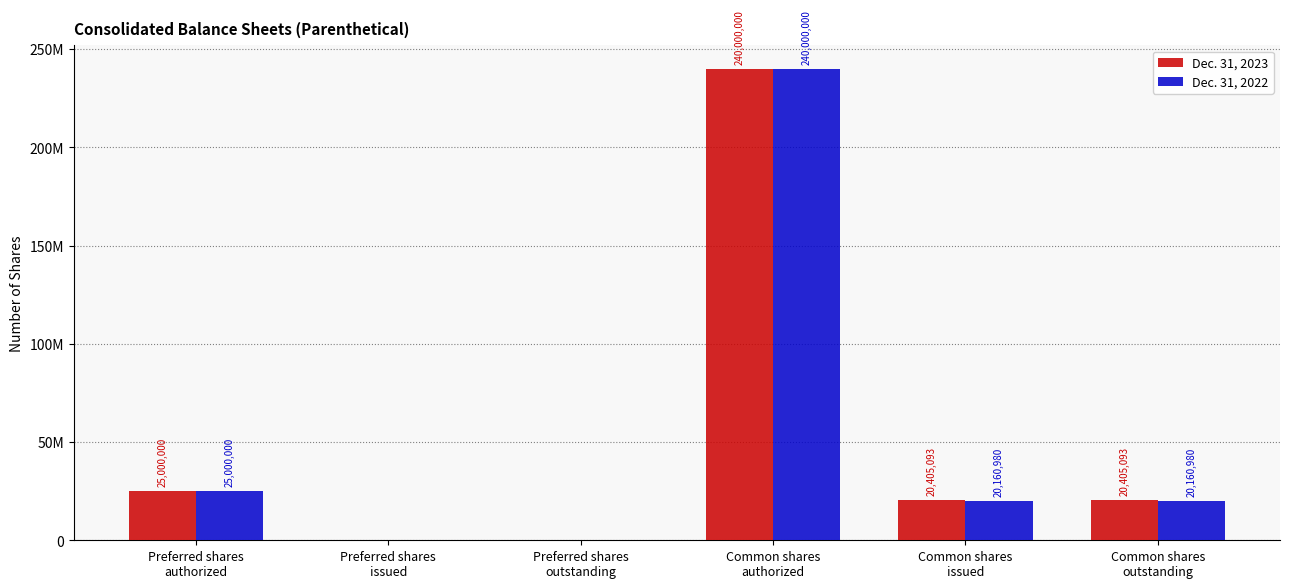

What is the greatest value displayed?

240000000